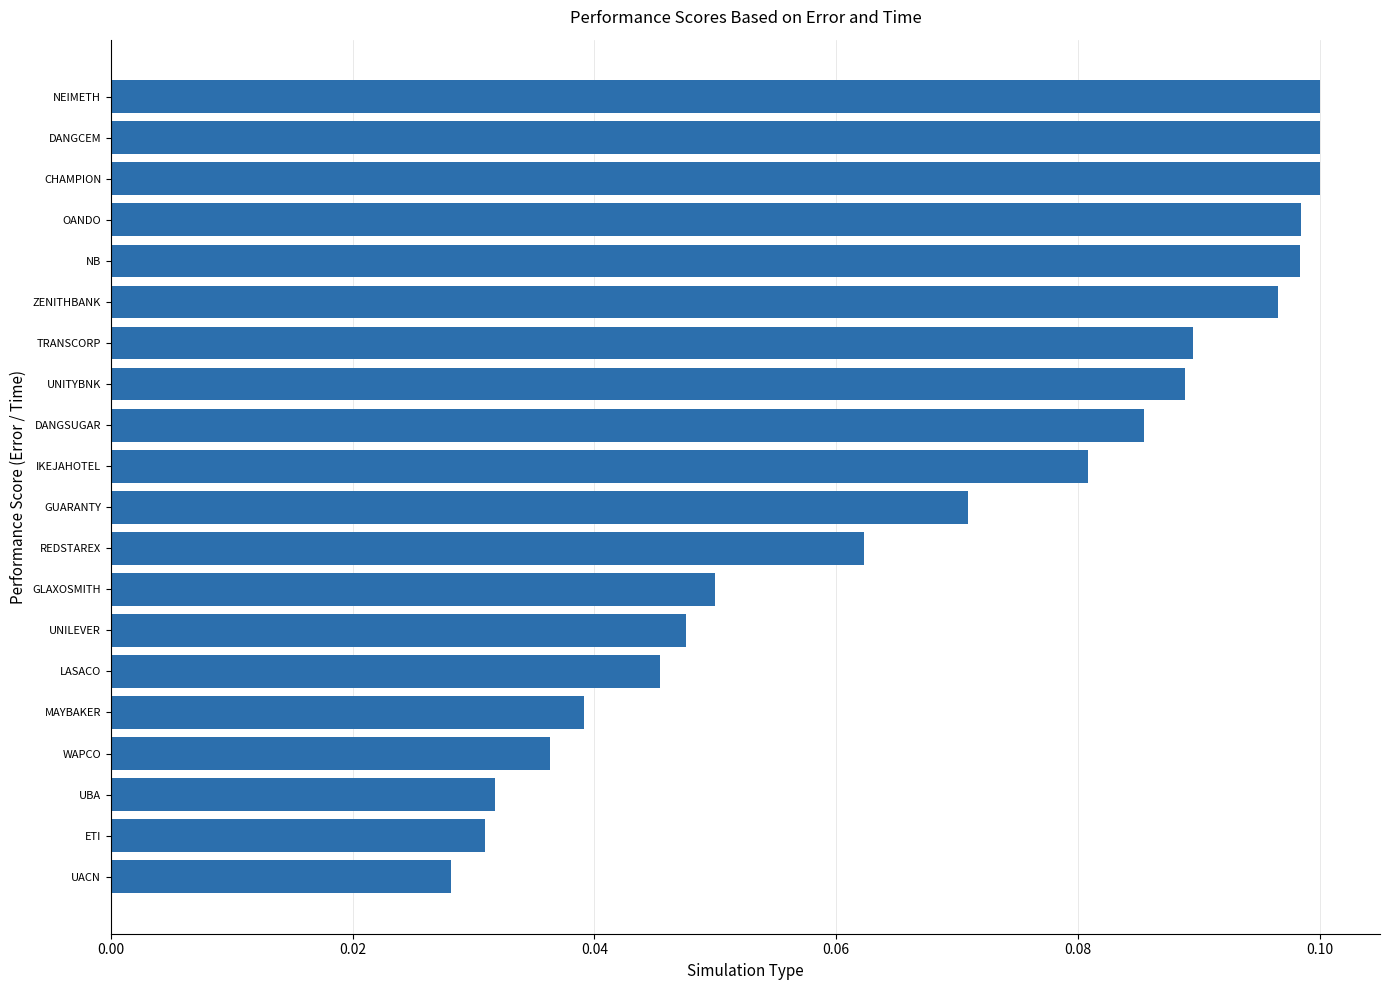

The chart shows a value of 0.2 at TRANSCORP. True or false?

False